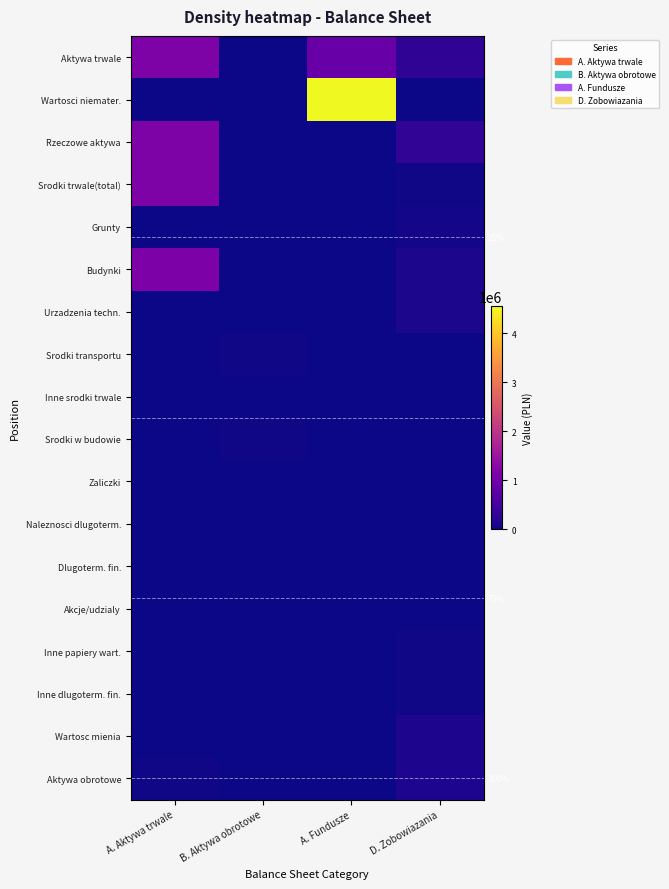

Which has a higher value, A. Aktywa trwale or B. Aktywa obrotowe?

A. Aktywa trwale